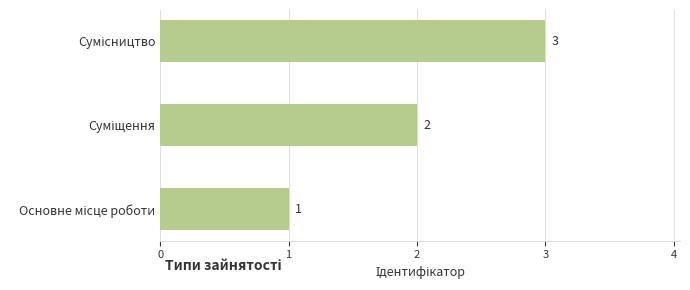

What is the sum of all values?

6